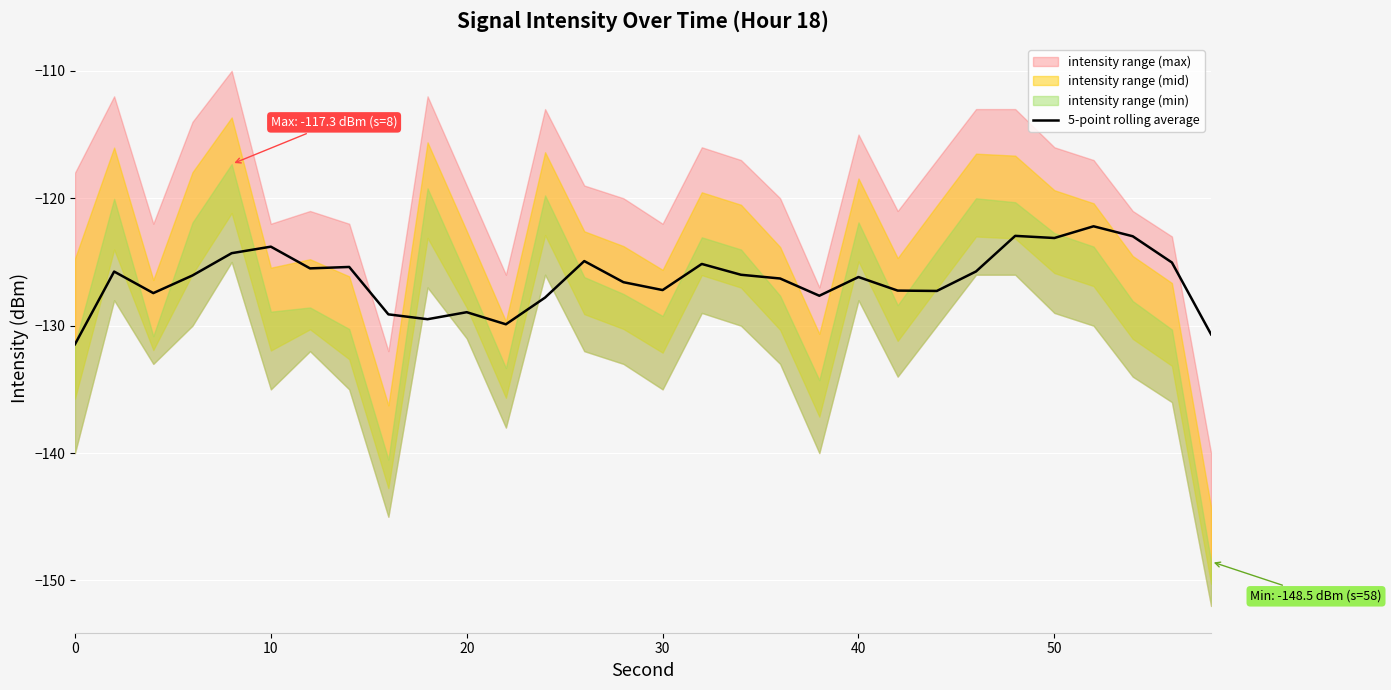

What is the maximum value for 5-point rolling average?

-122.2